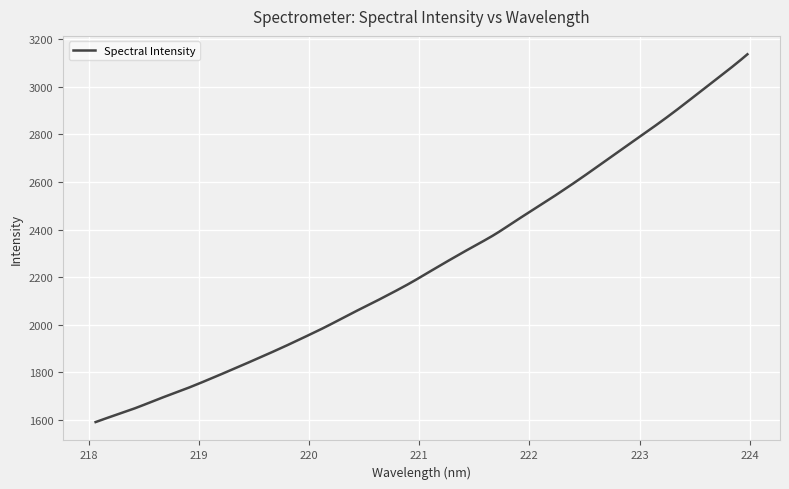

What is the greatest value displayed?

3137.3